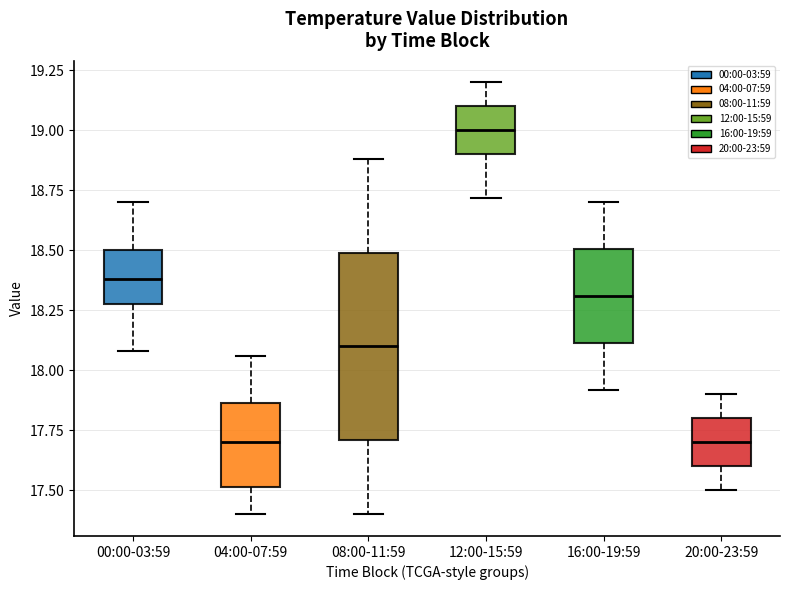

Reading left to right, read every box against the y-axis: the position of its median line, the range the box covers, and the ends of its whiskers. The values are not printed on the chart, so give them approximately, as read against the axis.

00:00-03:59: median 18.40, box 18.30 to 18.50, whiskers 18.10 to 18.70
04:00-07:59: median 17.70, box 17.50 to 17.85, whiskers 17.40 to 18.05
08:00-11:59: median 18.10, box 17.70 to 18.50, whiskers 17.40 to 18.90
12:00-15:59: median 19.00, box 18.90 to 19.10, whiskers 18.70 to 19.20
16:00-19:59: median 18.30, box 18.10 to 18.50, whiskers 17.90 to 18.70
20:00-23:59: median 17.70, box 17.60 to 17.80, whiskers 17.50 to 17.90